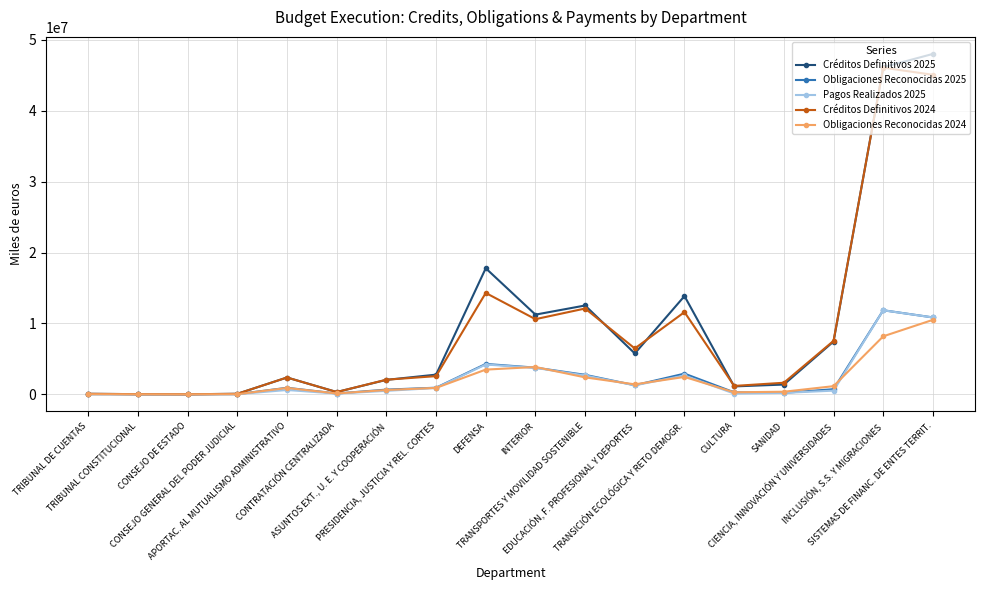

What is the average value of the Créditos Definitivos 2024 series?

9124131